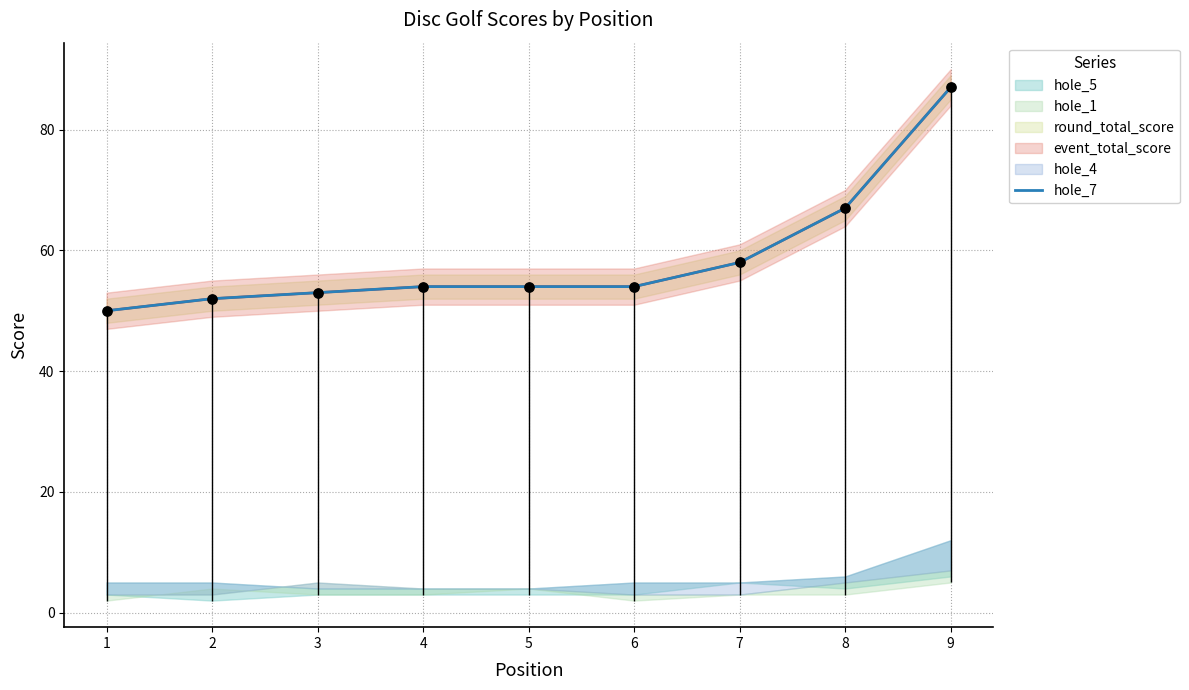

Which has a higher value, 7 or 9?

9